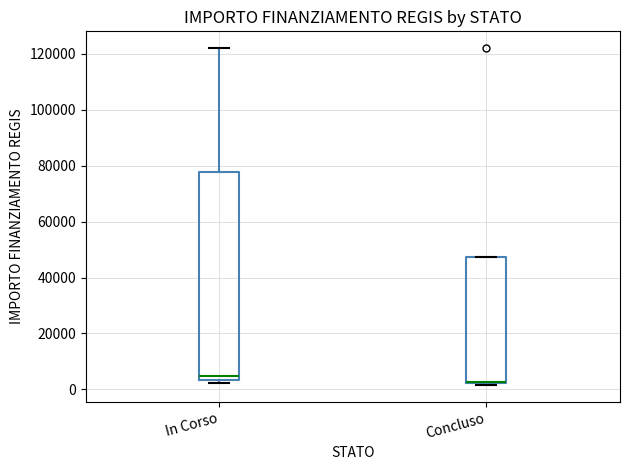

Reading left to right, transcribe this box plot: for each box, give where its median line is, the range the box spans, and where its two whiskers end, as read against the y-axis. The values are not printed on the chart, so give them approximately, as read against the axis.

In Corso: median 4000 (just above the box's lower edge), box 4000 to 78000, whiskers 2000 to 122000
Concluso: median 2000, box 2000 to 48000, whiskers 2000 to 48000